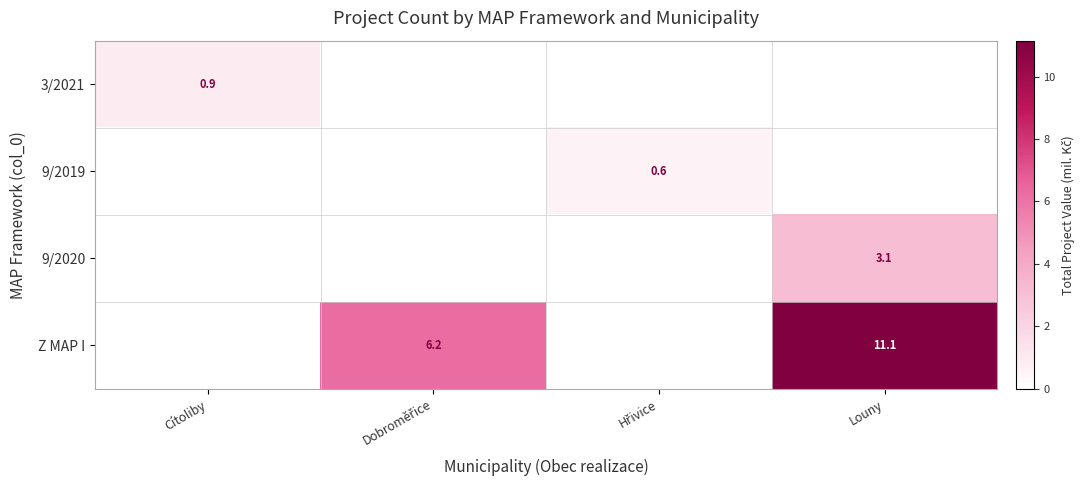

True or false: 3/2021 has a value of 0.9 at Cítoliby.

True